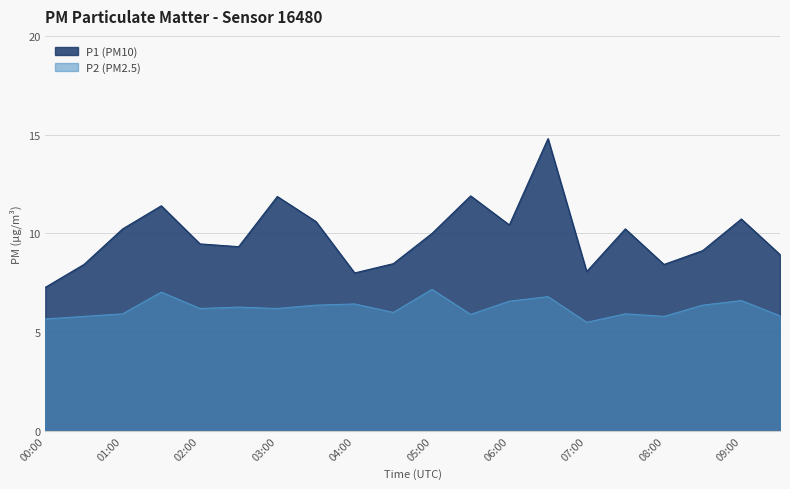

Is it true that P2 equals 5.5 at 07:00?

True